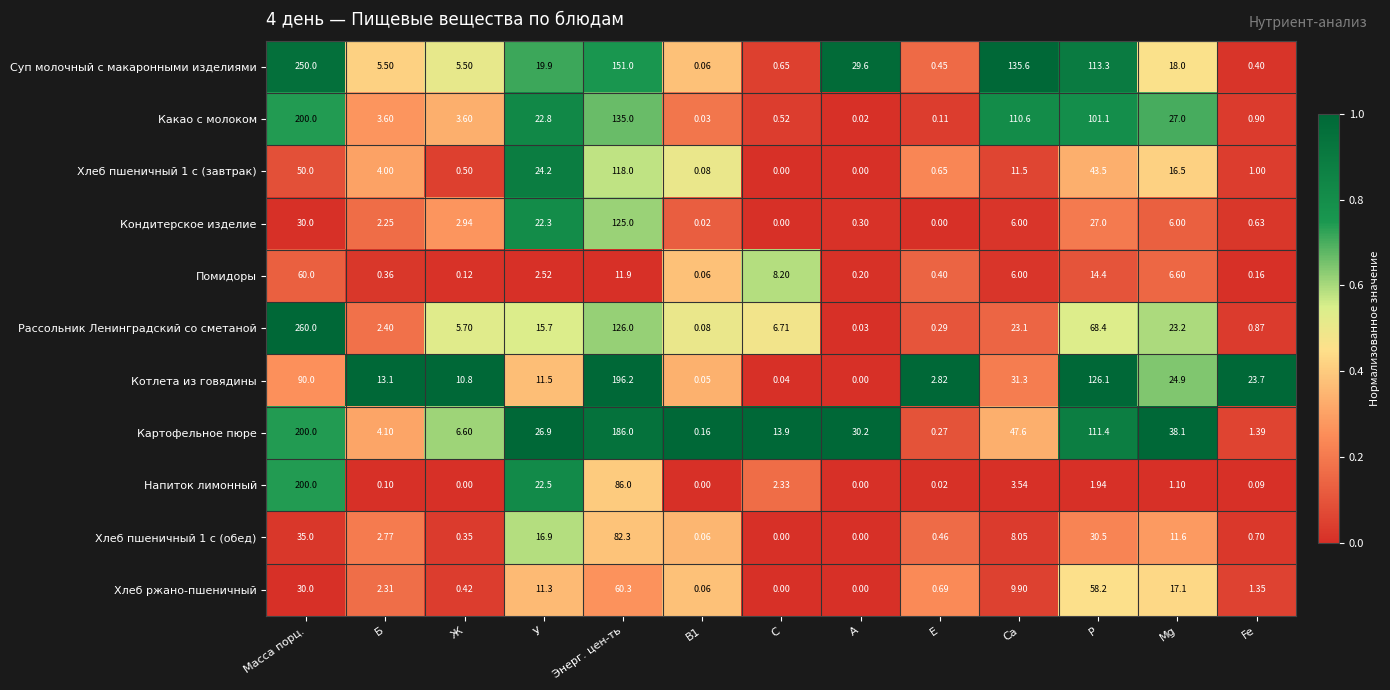

Which series has the widest spread of values?

Рассольник Ленинградский со сметаной